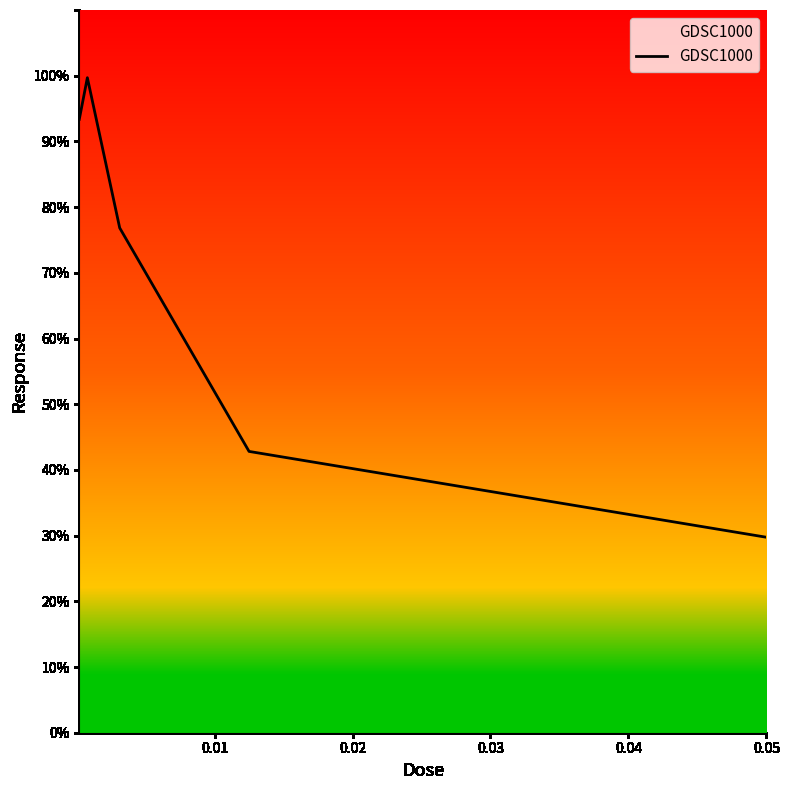

What is the smallest value displayed?

29.7